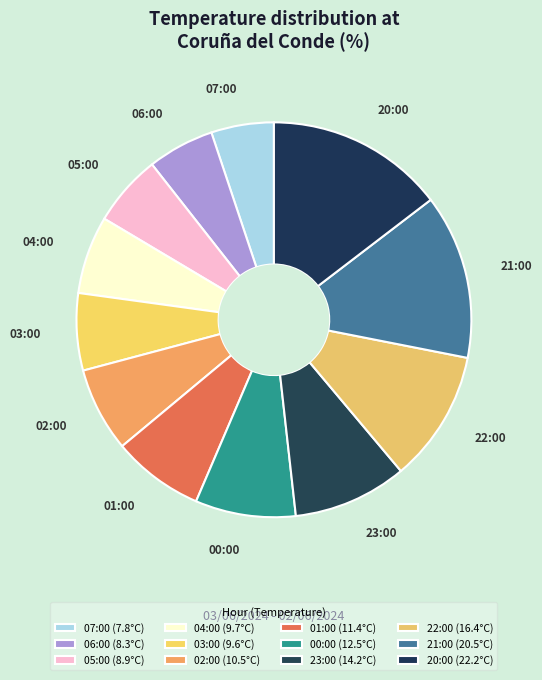

Approximately how many times larger is the value at 20:00 compared to 02:00?

2.1